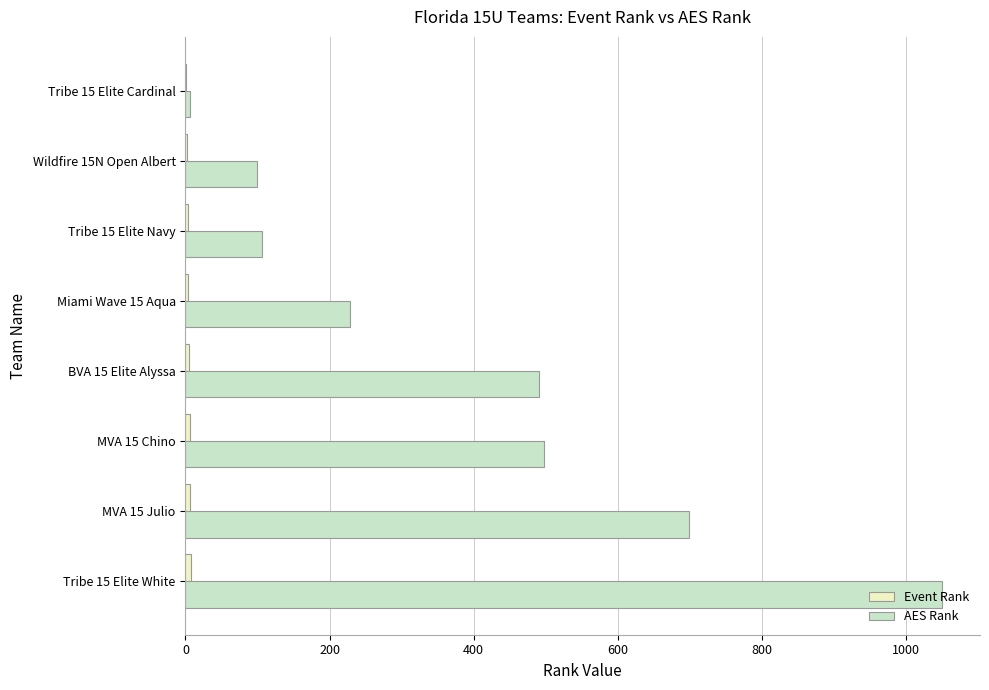

Which series has the largest total across all categories?

AES Rank